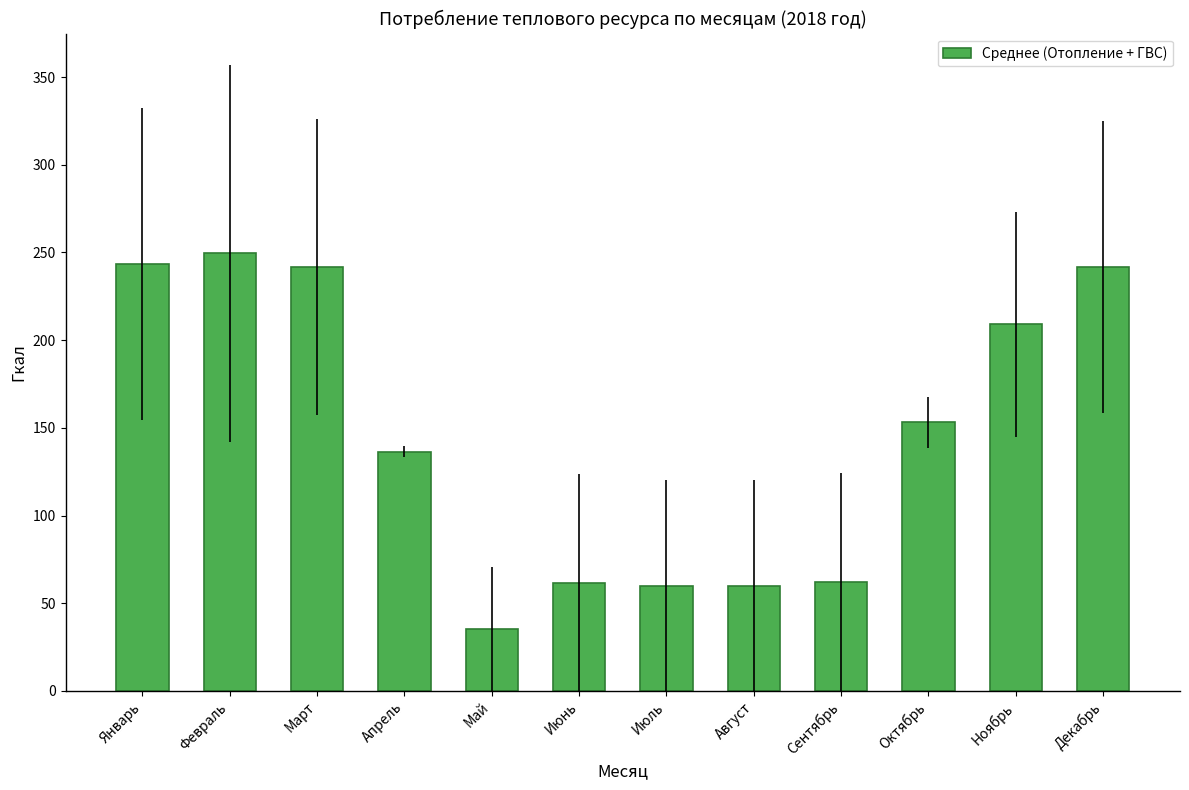

Between Май and Апрель, which is larger?

Апрель